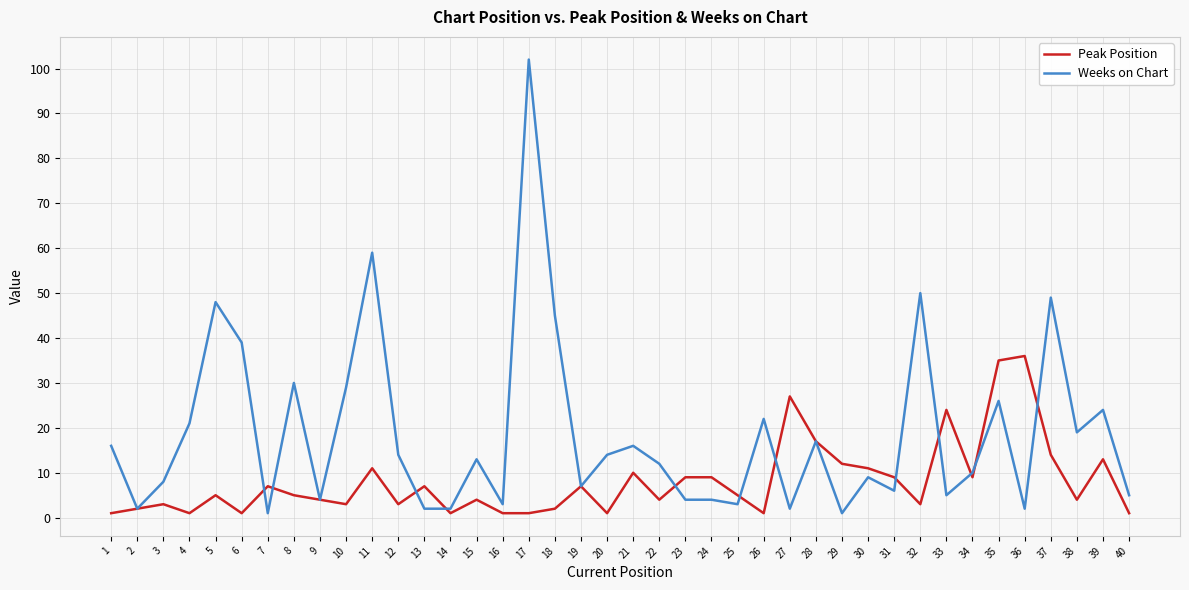

Reading left to right, list all the values displayed in this chart.

Peak Position: 1	2	3	1	5	1	7	5	4	3	11	3	7	1	4	1	1	2	7	1	10	4	9	9	5	1	27	17	12	11	9	3	24	9	35	36	14	4	13	1
Weeks on Chart: 16	2	8	21	48	39	1	30	4	29	59	14	2	2	13	3	102	45	7	14	16	12	4	4	3	22	2	17	1	9	6	50	5	10	26	2	49	19	24	5